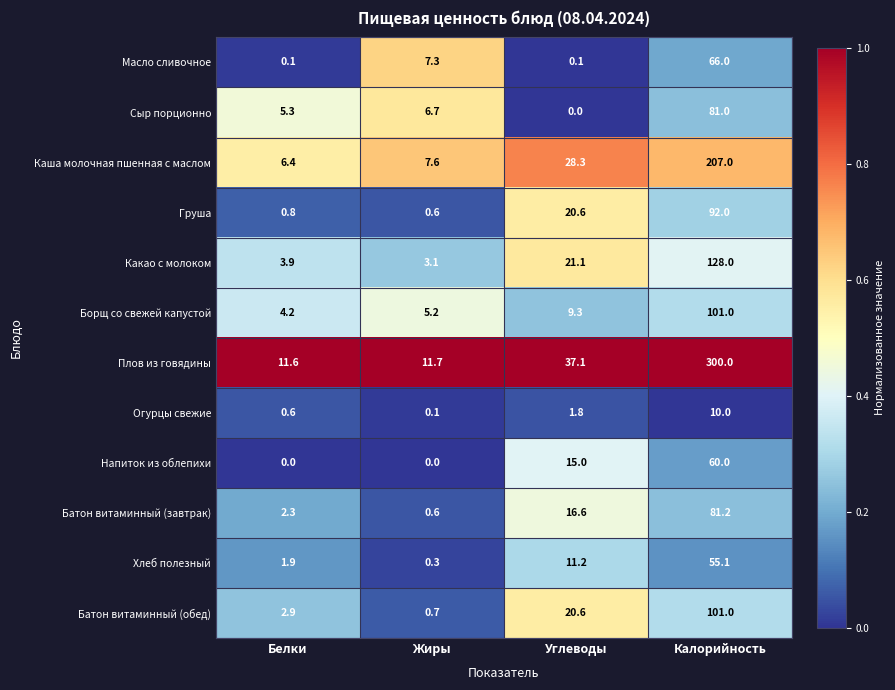

Rank the categories by Какао с молоком value from highest to lowest.

Калорийность, Углеводы, Белки, Жиры